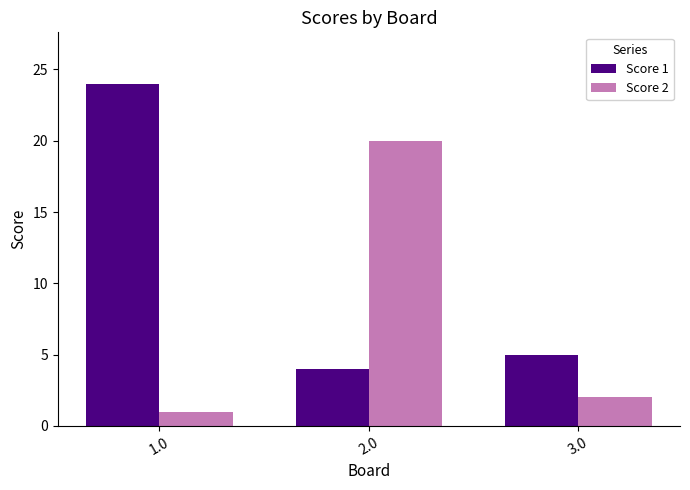

True or false: Score 1 has a value of 7 at 1.0.

False